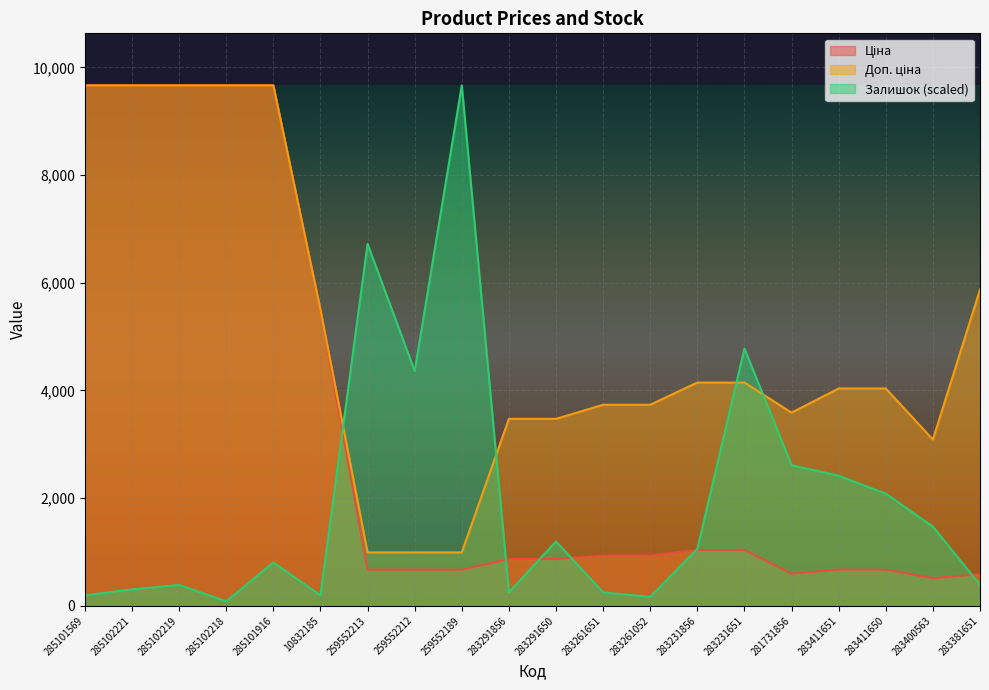

Where is the first local maximum for Залишок?

285102219